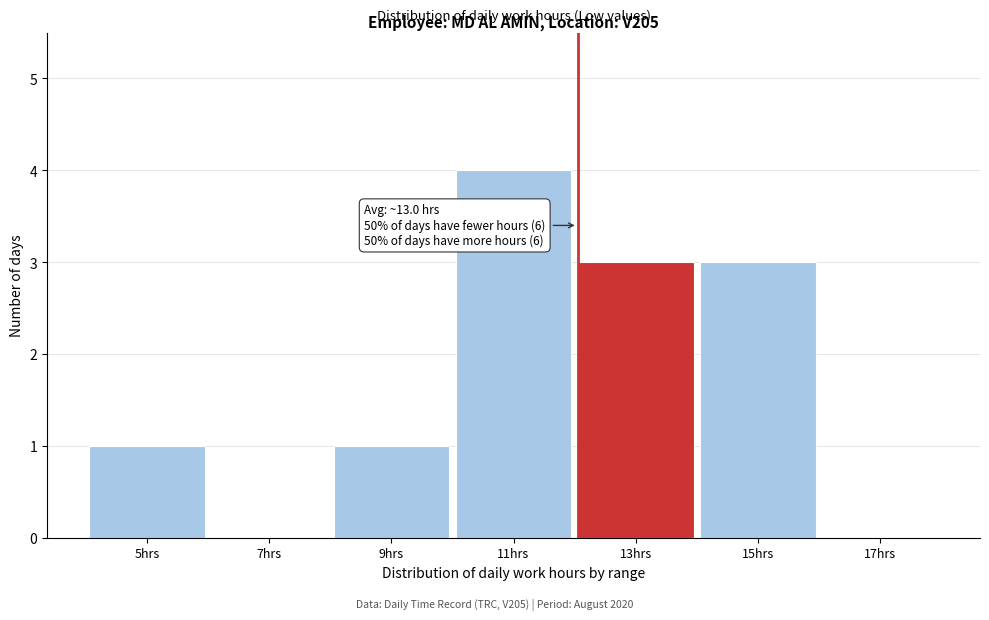

Reading left to right, what are all the values shown in this chart?

5hrs=1	7hrs=0	9hrs=1	11hrs=4	13hrs=3	15hrs=3	17hrs=0